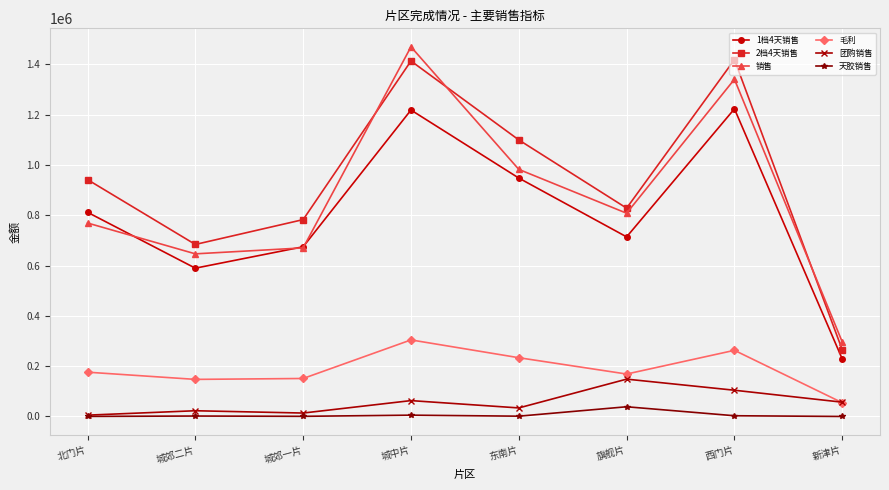

Count the number of categories in the chart.

8